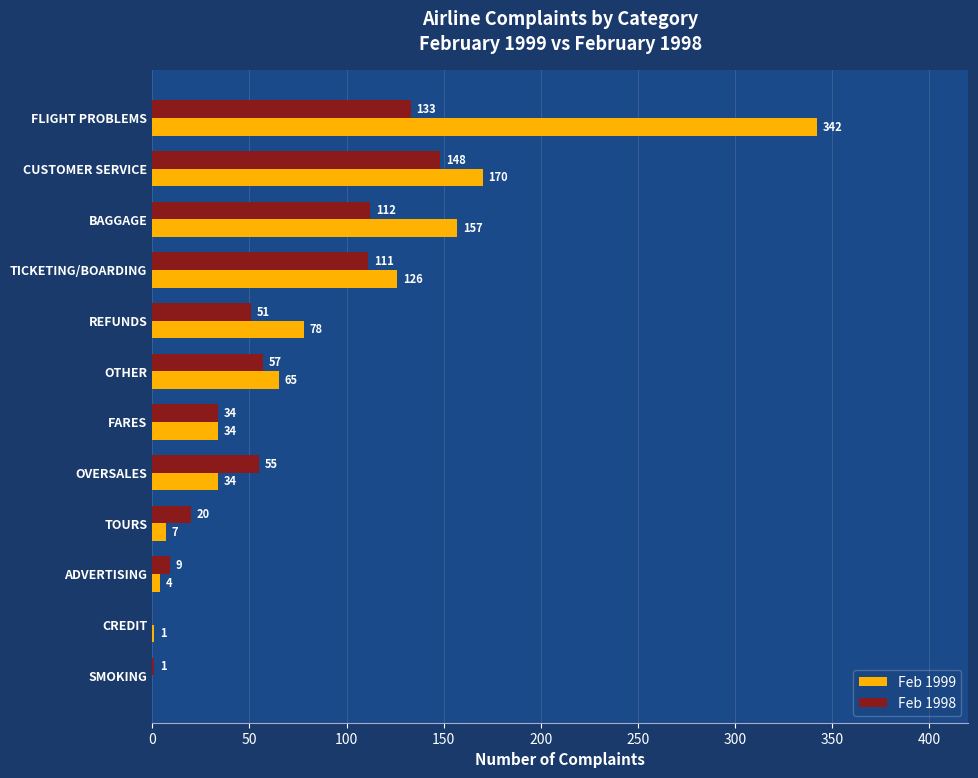

How many data points does each series have?

12